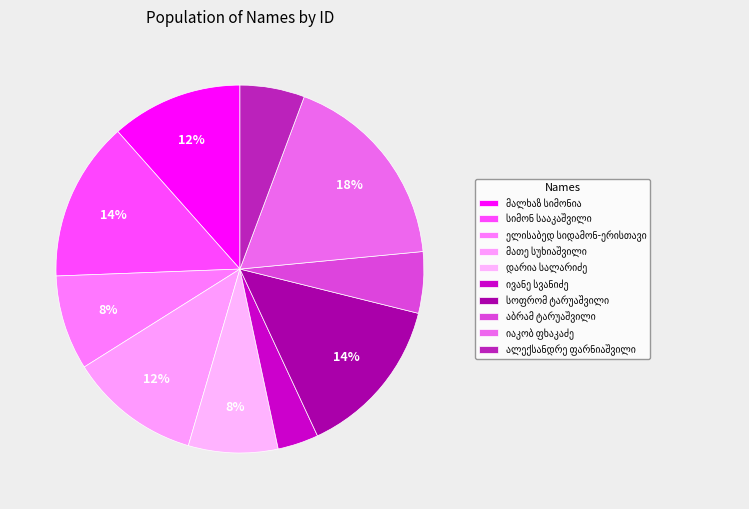

How many slices are in this pie chart?

10